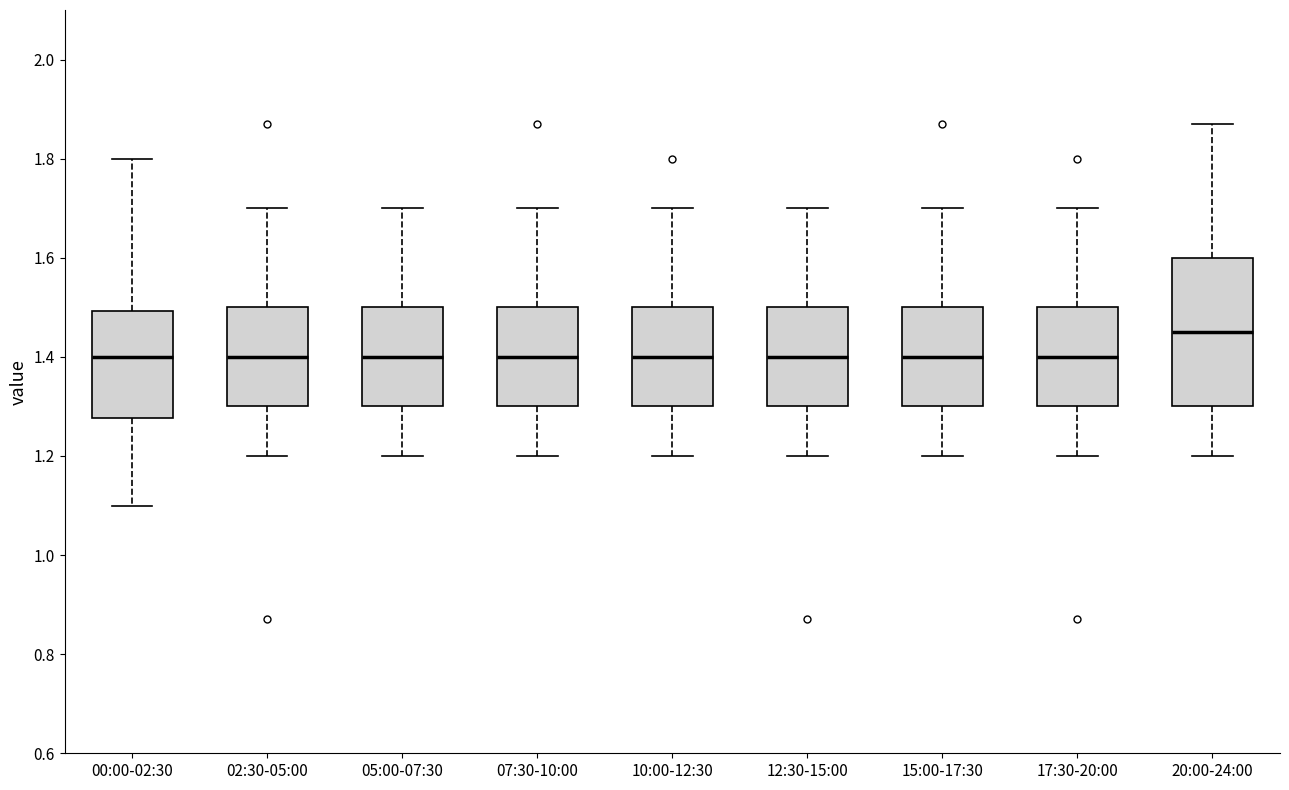

Reading left to right, read every box against the y-axis: the position of its median line, the range the box covers, and the ends of its whiskers. The values are not printed on the chart, so give them approximately, as read against the axis.

00:00-02:30: median 1.40, box 1.28 to 1.50, whiskers 1.10 to 1.80
02:30-05:00: median 1.40, box 1.30 to 1.50, whiskers 1.20 to 1.70
05:00-07:30: median 1.40, box 1.30 to 1.50, whiskers 1.20 to 1.70
07:30-10:00: median 1.40, box 1.30 to 1.50, whiskers 1.20 to 1.70
10:00-12:30: median 1.40, box 1.30 to 1.50, whiskers 1.20 to 1.70
12:30-15:00: median 1.40, box 1.30 to 1.50, whiskers 1.20 to 1.70
15:00-17:30: median 1.40, box 1.30 to 1.50, whiskers 1.20 to 1.70
17:30-20:00: median 1.40, box 1.30 to 1.50, whiskers 1.20 to 1.70
20:00-24:00: median 1.46, box 1.30 to 1.60, whiskers 1.20 to 1.88